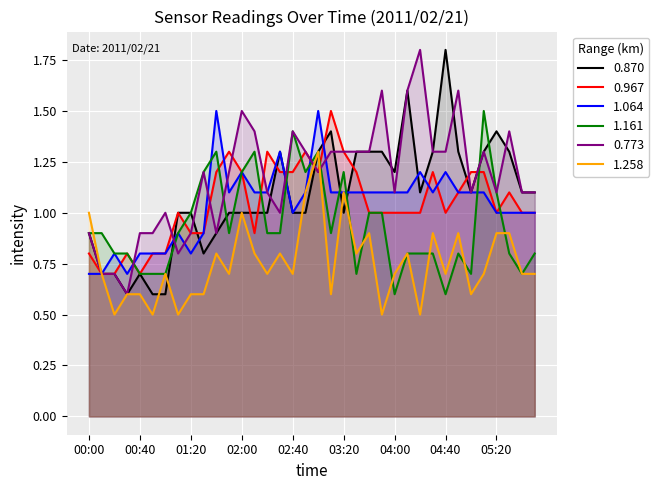

Reading left to right, transcribe all the data shown in this chart.

0.870: 00:00=0.9	00:10=0.7	00:20=0.7	00:30=0.6	00:40=0.7	00:50=0.6	01:00=0.6	01:10=1.0	01:20=1.0	01:30=0.8	01:40=0.9	01:50=1.0	02:00=1.0	02:10=1.0	02:20=1.0	02:30=1.3	02:40=1.0	02:50=1.0	03:00=1.3	03:10=1.4	03:20=1.0	03:30=1.3	03:40=1.3	03:50=1.3	04:00=1.2	04:10=1.6	04:20=1.1	04:30=1.3	04:40=1.8	04:50=1.3	05:00=1.1	05:10=1.3	05:20=1.4	05:30=1.3	05:40=1.1	05:50=1.1
0.967: 00:00=0.8	00:10=0.7	00:20=0.7	00:30=0.8	00:40=0.7	00:50=0.8	01:00=0.8	01:10=1.0	01:20=0.9	01:30=0.9	01:40=1.2	01:50=1.3	02:00=1.2	02:10=0.9	02:20=1.3	02:30=1.2	02:40=1.2	02:50=1.3	03:00=1.2	03:10=1.5	03:20=1.3	03:30=1.2	03:40=1.0	03:50=1.0	04:00=1.0	04:10=1.0	04:20=1.0	04:30=1.2	04:40=1.0	04:50=1.1	05:00=1.2	05:10=1.2	05:20=1.0	05:30=1.1	05:40=1.0	05:50=1.0
1.064: 00:00=0.7	00:10=0.7	00:20=0.8	00:30=0.7	00:40=0.8	00:50=0.8	01:00=0.8	01:10=0.9	01:20=0.8	01:30=0.9	01:40=1.5	01:50=1.1	02:00=1.2	02:10=1.1	02:20=1.1	02:30=1.3	02:40=1.0	02:50=1.1	03:00=1.5	03:10=1.1	03:20=1.1	03:30=1.1	03:40=1.1	03:50=1.1	04:00=1.1	04:10=1.1	04:20=1.2	04:30=1.1	04:40=1.2	04:50=1.1	05:00=1.1	05:10=1.1	05:20=1.0	05:30=1.0	05:40=1.0	05:50=1.0
1.161: 00:00=0.9	00:10=0.9	00:20=0.8	00:30=0.8	00:40=0.7	00:50=0.7	01:00=0.7	01:10=0.9	01:20=1.0	01:30=1.2	01:40=1.3	01:50=0.9	02:00=1.2	02:10=1.3	02:20=0.9	02:30=0.9	02:40=1.4	02:50=1.2	03:00=1.3	03:10=0.9	03:20=1.2	03:30=0.7	03:40=1.0	03:50=1.0	04:00=0.6	04:10=0.8	04:20=0.8	04:30=0.8	04:40=0.6	04:50=0.8	05:00=0.7	05:10=1.5	05:20=1.1	05:30=0.8	05:40=0.7	05:50=0.8
0.773: 00:00=0.9	00:10=0.7	00:20=0.7	00:30=0.6	00:40=0.9	00:50=0.9	01:00=1.0	01:10=0.8	01:20=0.9	01:30=1.2	01:40=0.9	01:50=1.2	02:00=1.5	02:10=1.4	02:20=1.1	02:30=1.0	02:40=1.4	02:50=1.3	03:00=1.2	03:10=1.3	03:20=1.3	03:30=1.3	03:40=1.3	03:50=1.6	04:00=1.1	04:10=1.6	04:20=1.8	04:30=1.3	04:40=1.3	04:50=1.6	05:00=1.1	05:10=1.3	05:20=1.1	05:30=1.4	05:40=1.1	05:50=1.1
1.258: 00:00=1.0	00:10=0.7	00:20=0.5	00:30=0.6	00:40=0.6	00:50=0.5	01:00=0.7	01:10=0.5	01:20=0.6	01:30=0.6	01:40=0.8	01:50=0.7	02:00=1.0	02:10=0.8	02:20=0.7	02:30=0.8	02:40=0.7	02:50=1.1	03:00=1.3	03:10=0.6	03:20=1.1	03:30=0.8	03:40=0.9	03:50=0.5	04:00=0.7	04:10=0.8	04:20=0.5	04:30=0.9	04:40=0.7	04:50=0.9	05:00=0.6	05:10=0.7	05:20=0.9	05:30=0.9	05:40=0.7	05:50=0.7